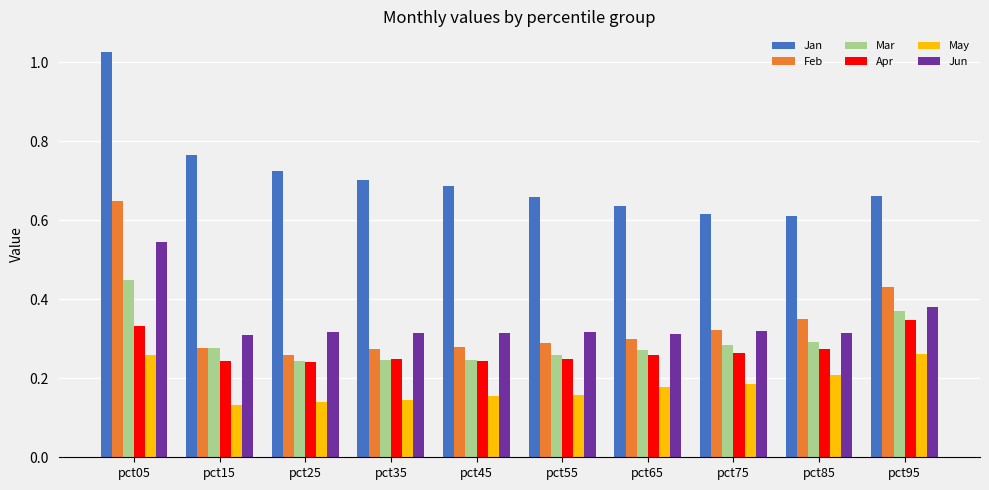

Which category has the highest value in the Feb series?

pct05